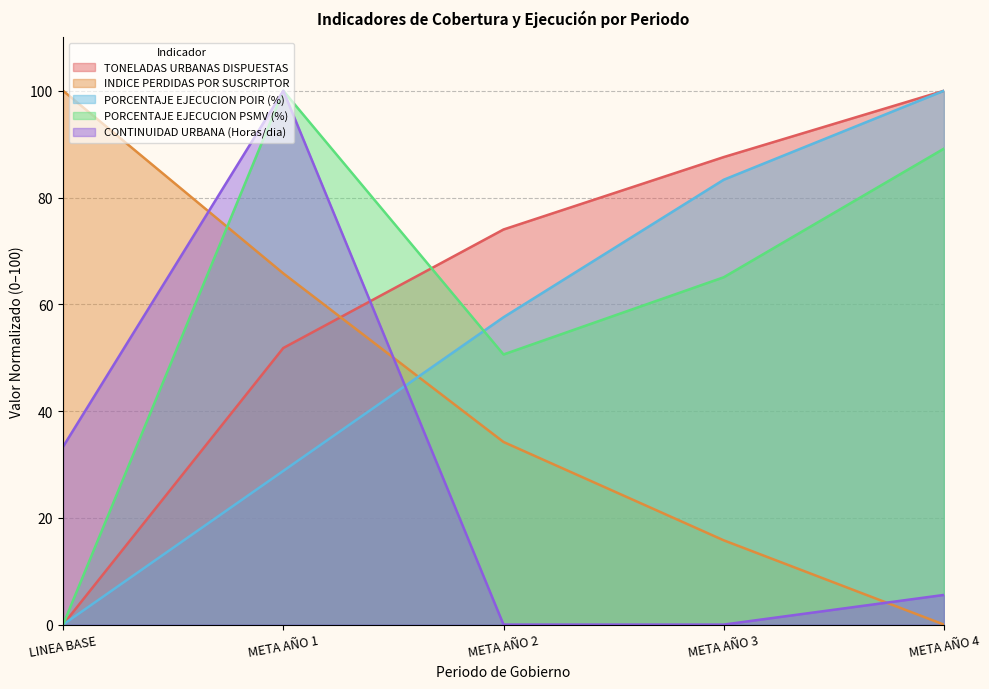

How many positive values does the INDICE PERDIDAS POR SUSCRIPTOR series have?

4